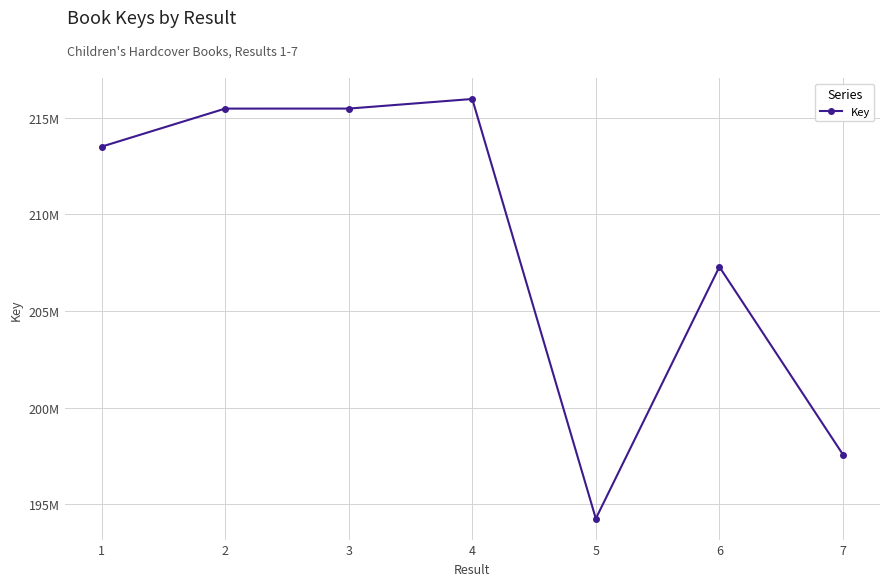

Is this an area chart (filled region under the line)?

No